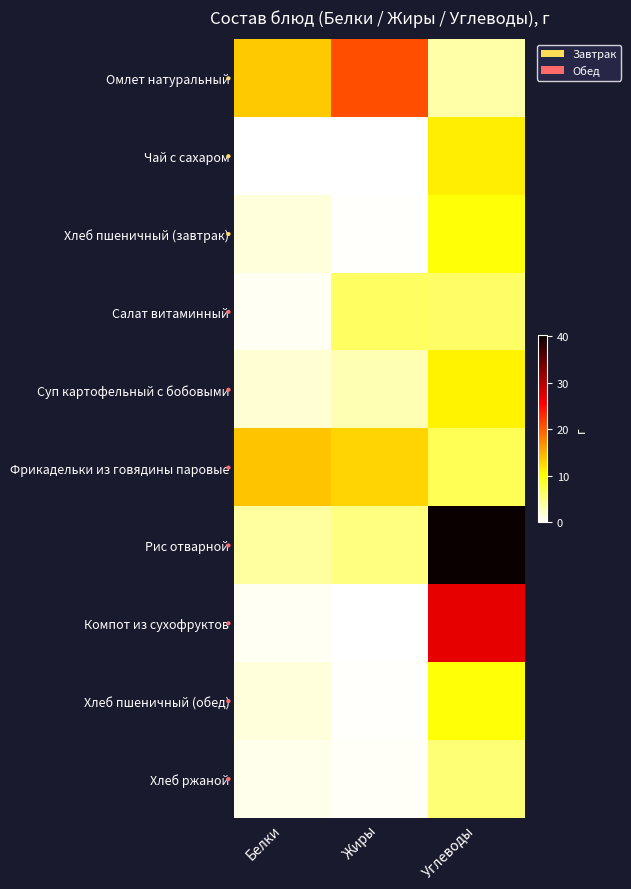

How many categories are shown in the chart?

3